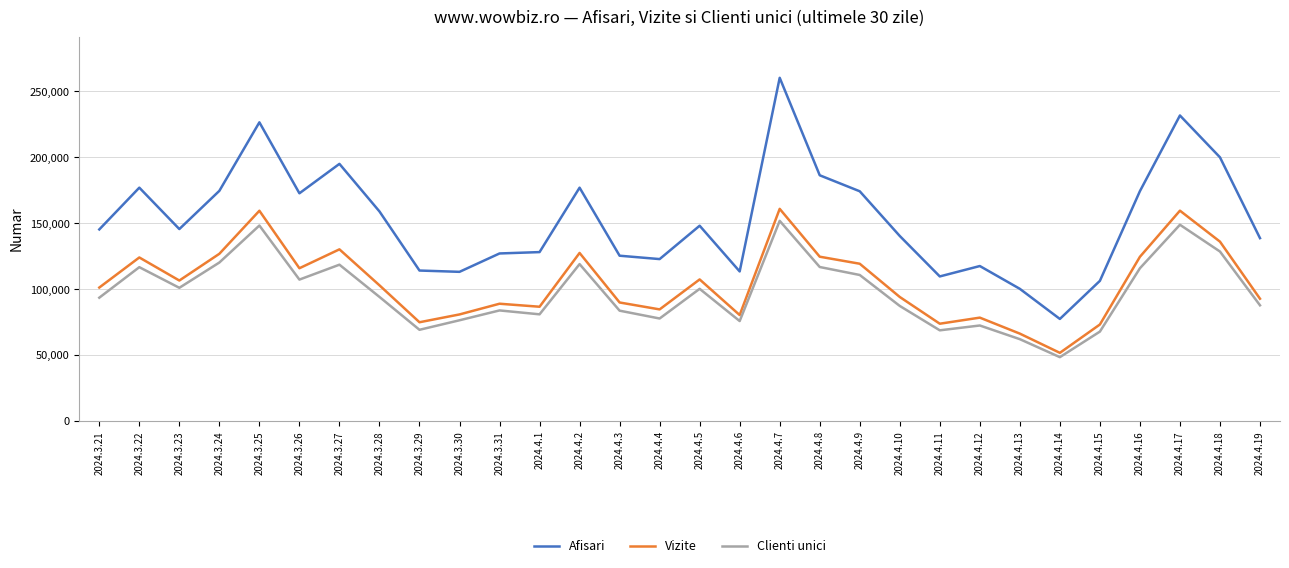

What is the sum of the Clienti unici values at 2024.4.6 and 2024.4.17?

224676